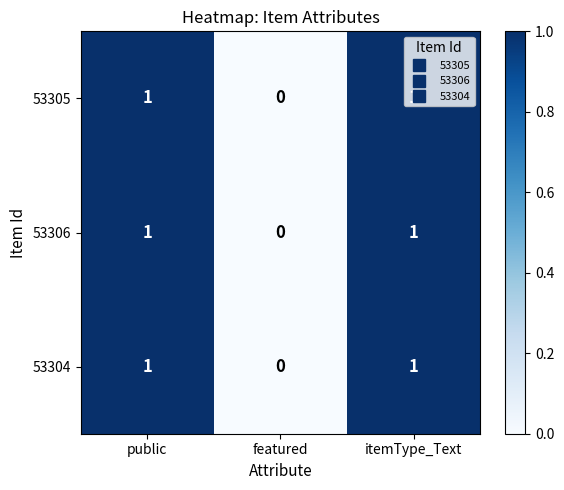

True or false: 53304 has a value of 0 at featured.

True